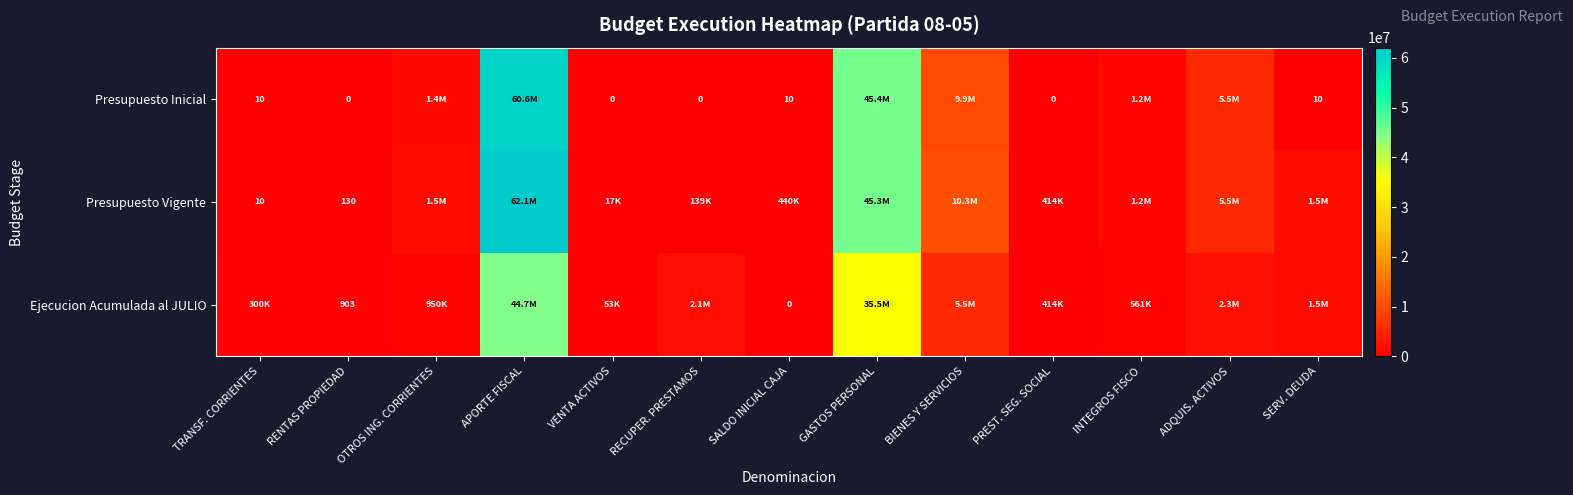

The value of Presupuesto Vigente at INTEGROS FISCO is 347727. True or false?

False